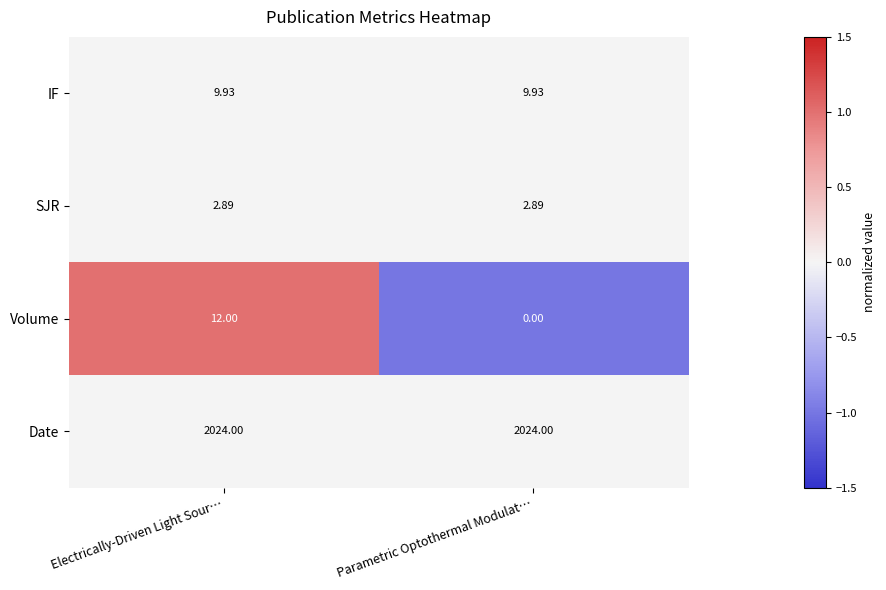

Which series has the largest total across all categories?

Date